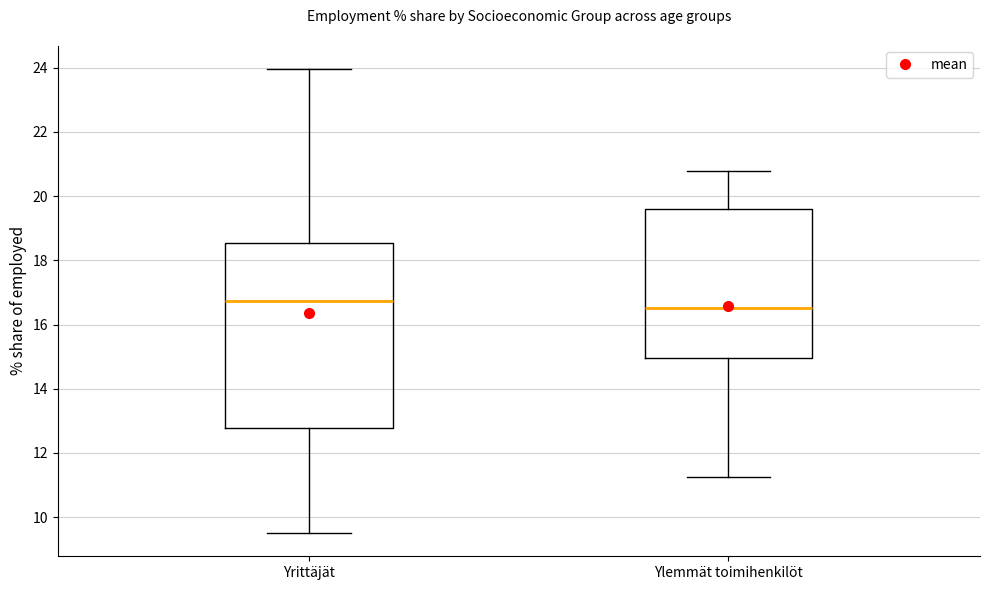

Which box has the lowest median line?

Ylemmät toimihenkilöt